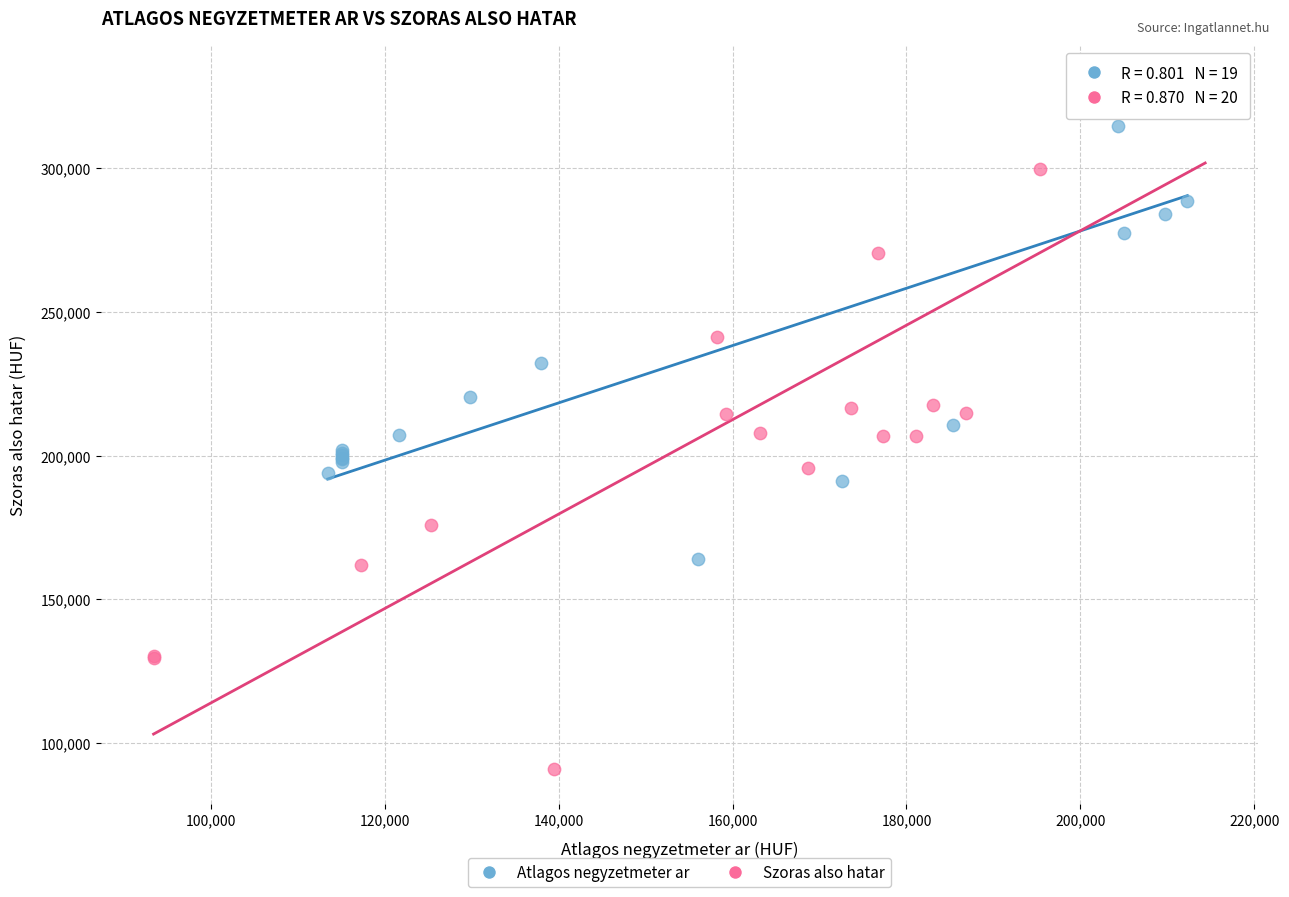

What are all the series names shown in the legend?

Atlagos negyzetmeter ar, Szoras also hatar